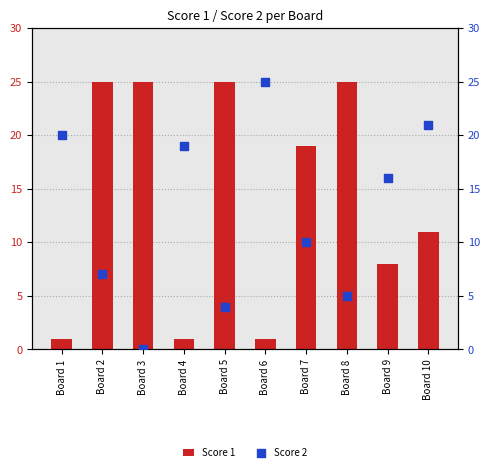

At how many categories does at least one series exceed 7?

10